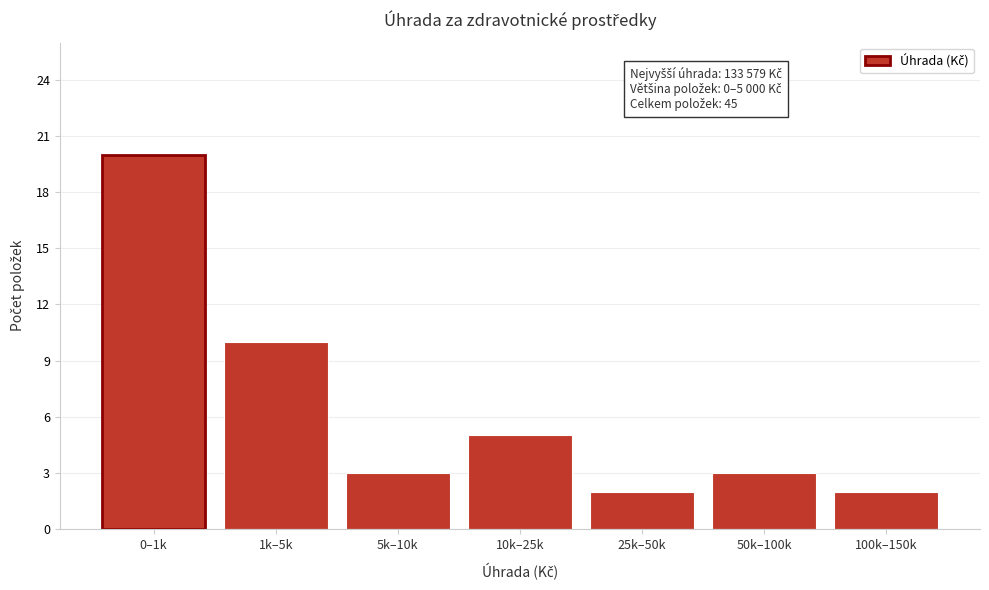

Reading right to left, extract all data points from this chart.

2	3	2	5	3	10	20